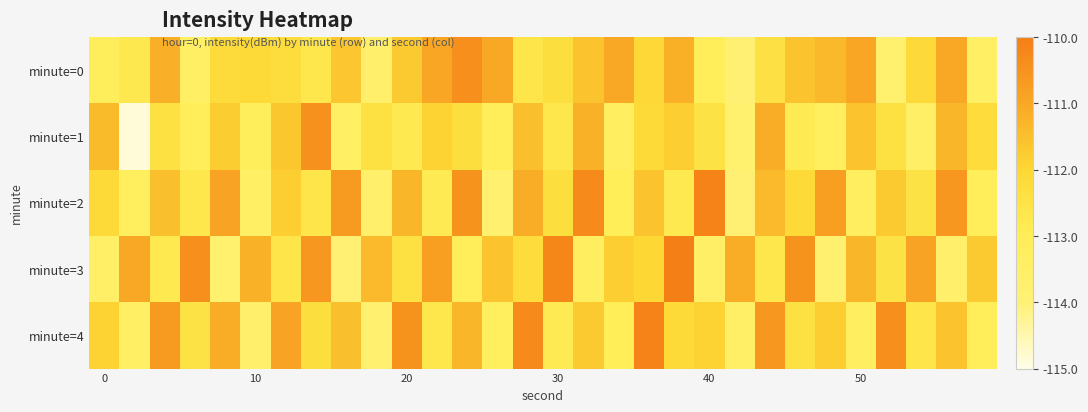

Which series has the largest range (max minus min)?

minute=1